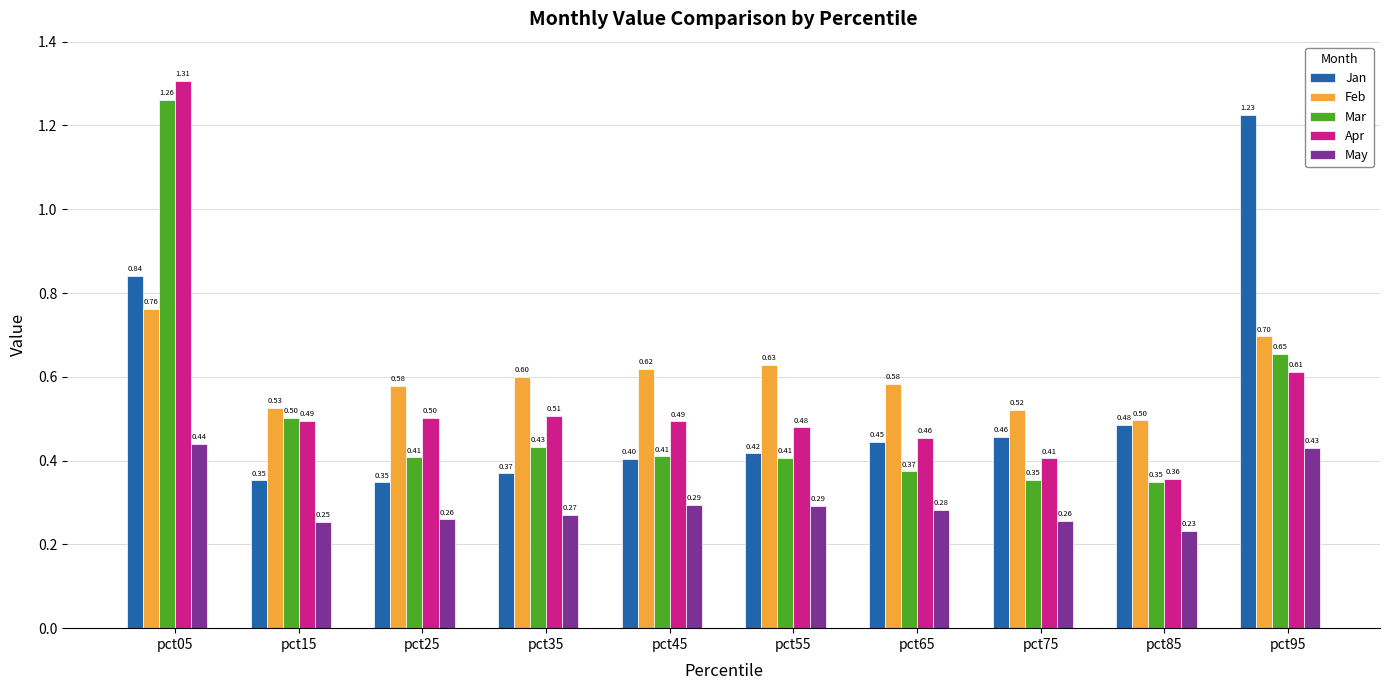

What is the sum of all Feb values?

6.0